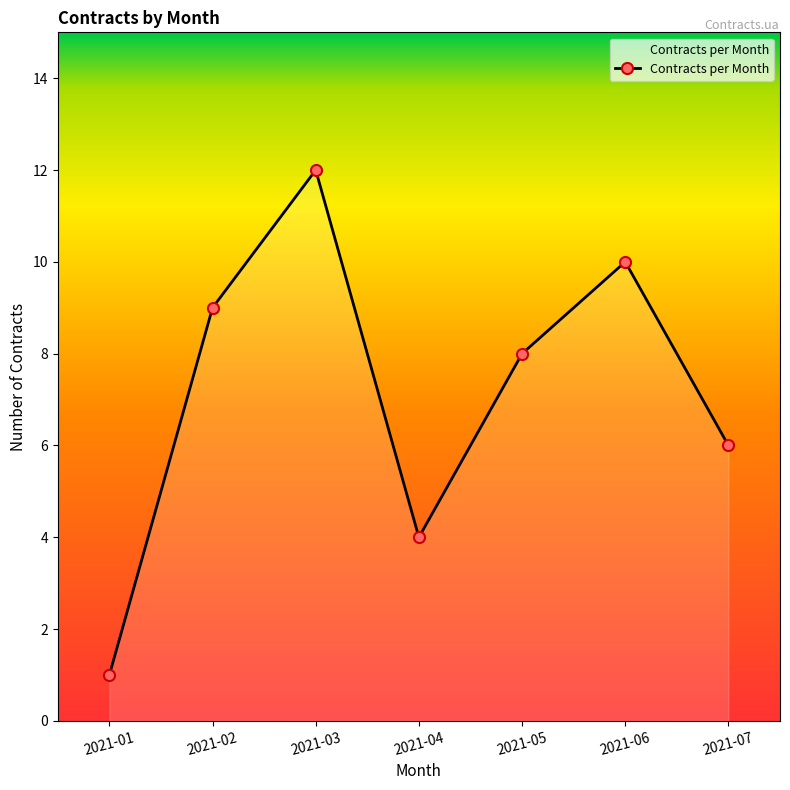

How many lines are shown in the chart?

1